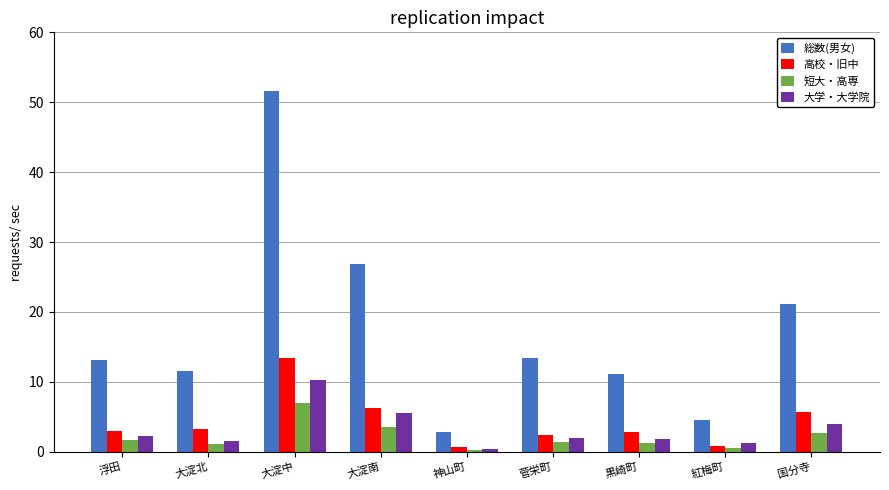

What is the label of the 7th bar from the left?

黒崎町